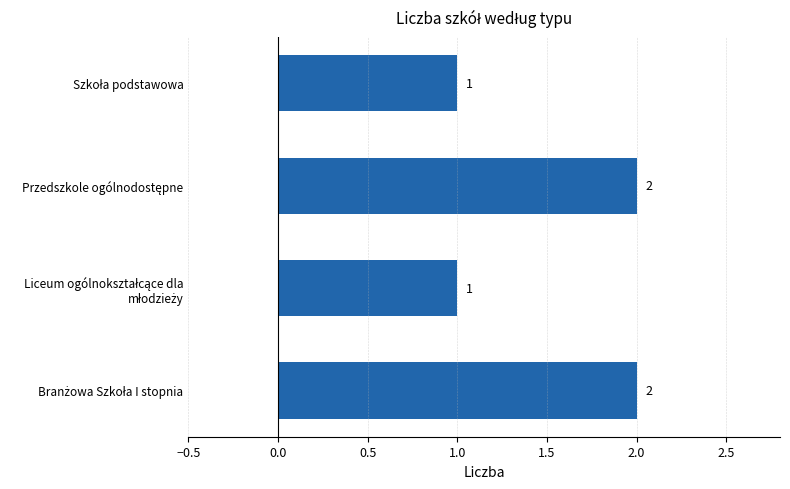

What is the smallest value displayed?

1